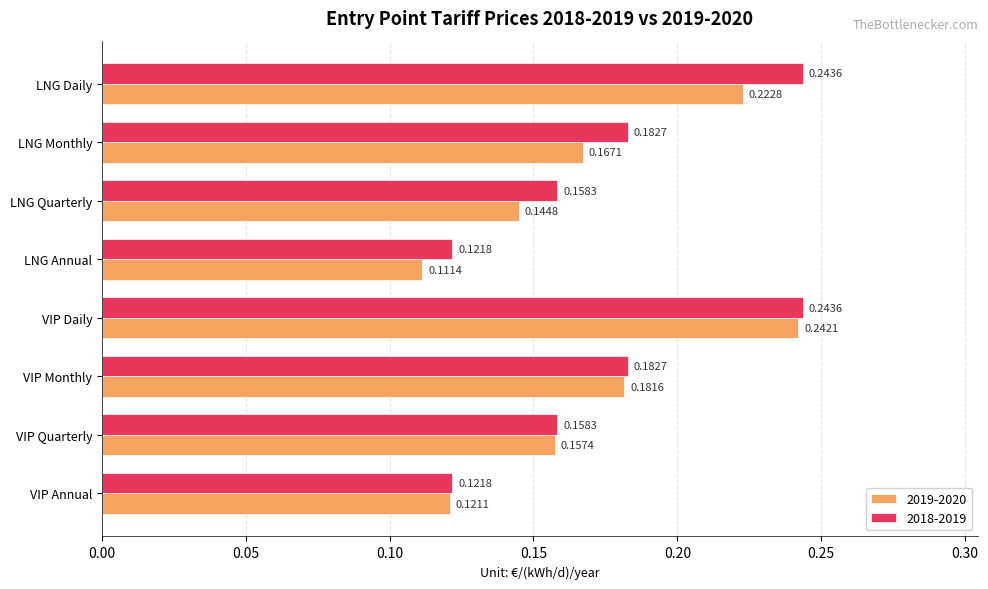

At how many categories does at least one series exceed 0?

8